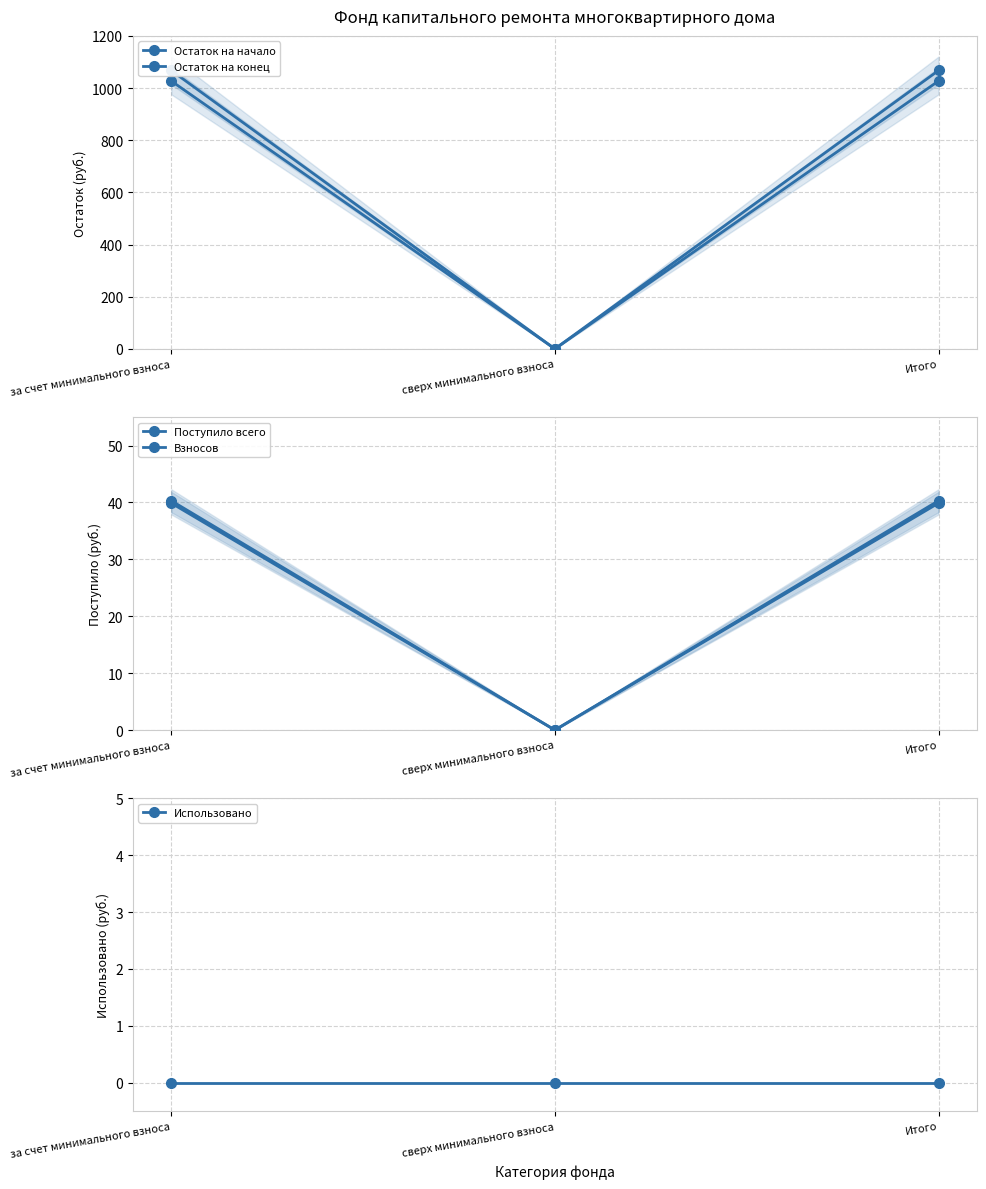

Where is Поступило всего nearest to the value 20?

сверх минимального взноса